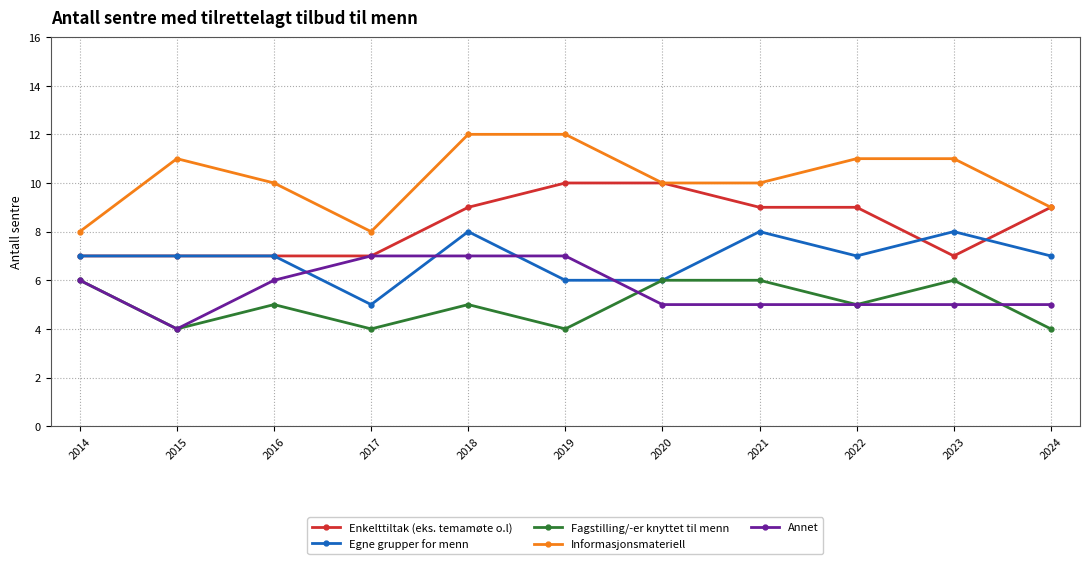

What are all the series names shown in the legend?

Enkelttiltak (eks. temamøte o.l), Egne grupper for menn, Fagstilling/-er knyttet til menn, Informasjonsmateriell, Annet